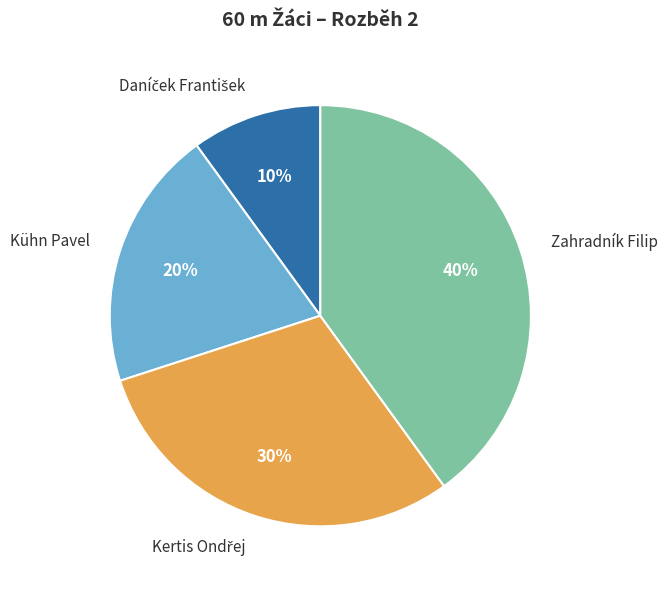

How many slices are in this pie chart?

4